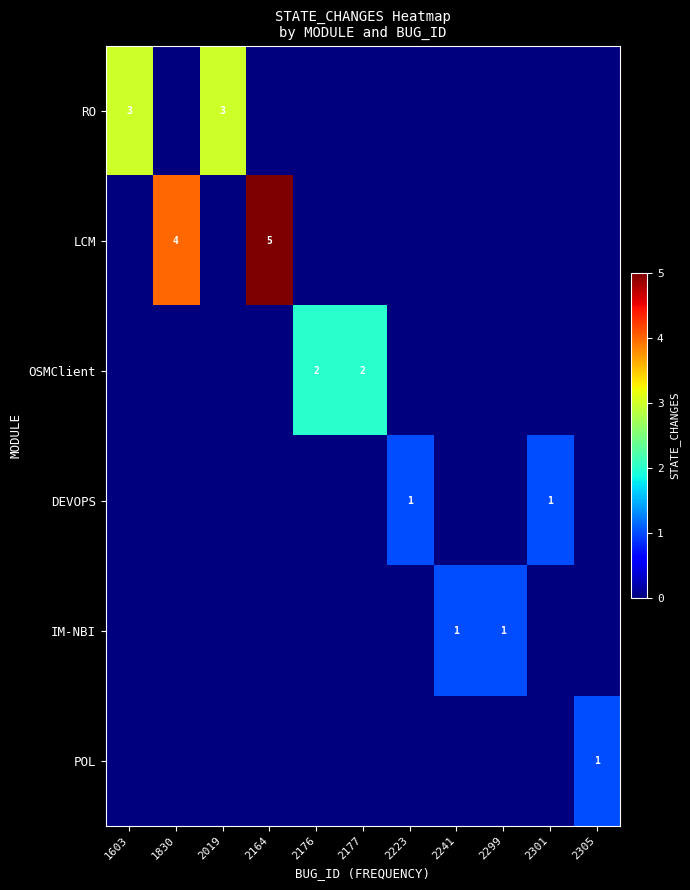

The DEVOPS series shows 1 at 2301. True or false?

True